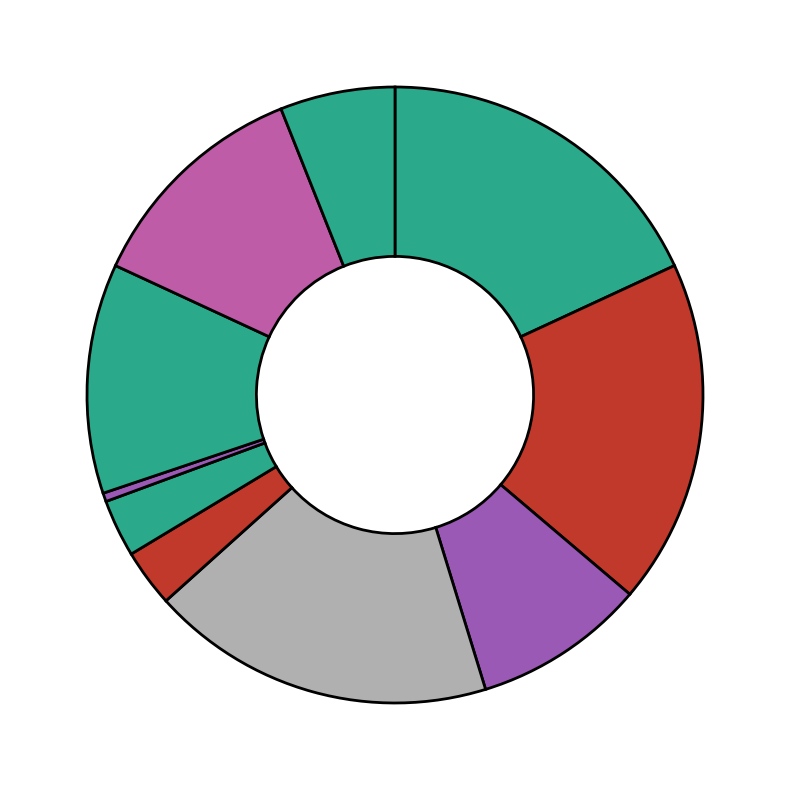

Count the number of slices in the pie.

10